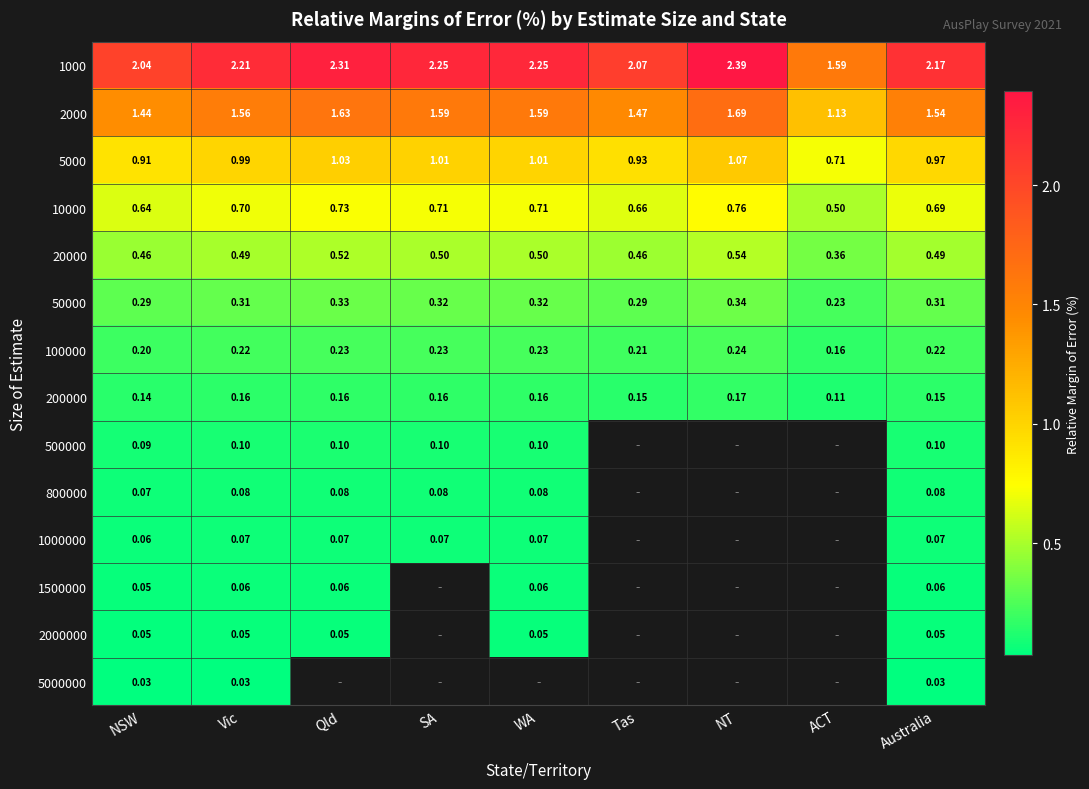

What is the spread (max minus min) of values at NT?

2.2